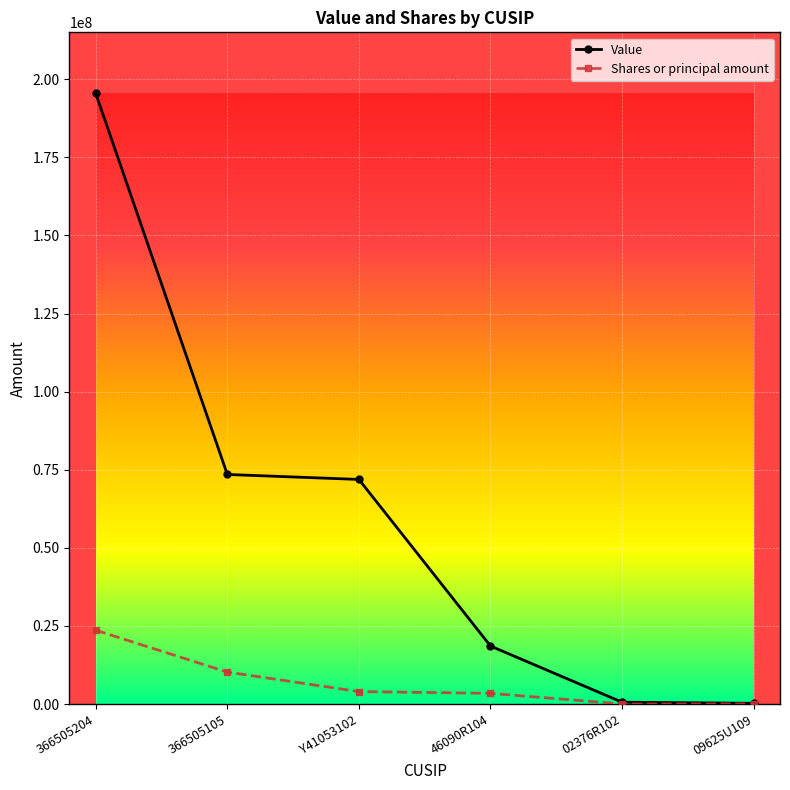

The Value series shows 195472000 at 366505204. True or false?

True